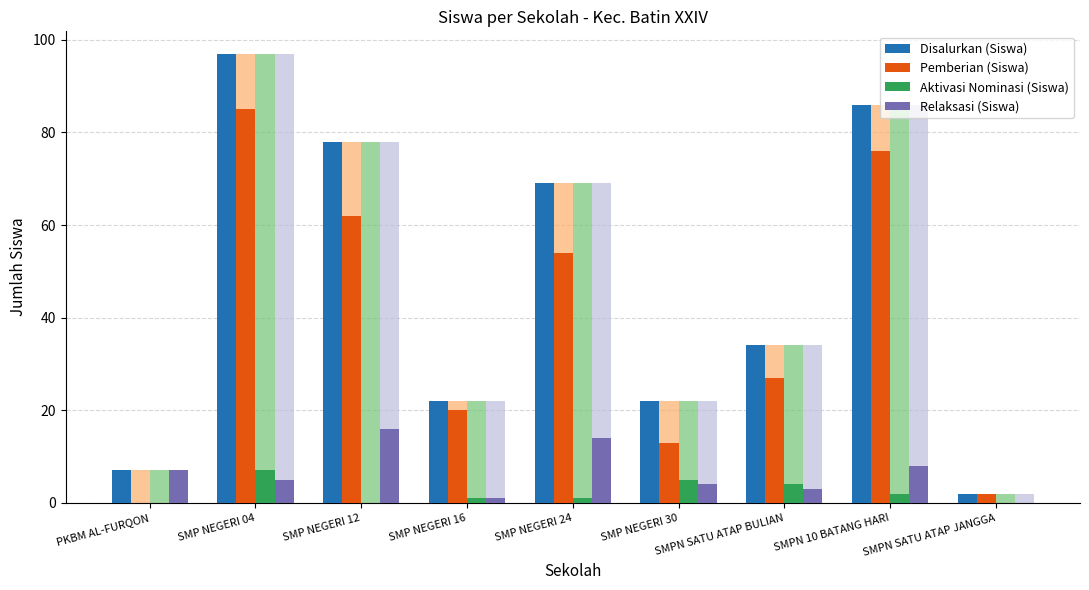

Read the Relaksasi (Siswa) value at SMP NEGERI 30, to the nearest 5.

5